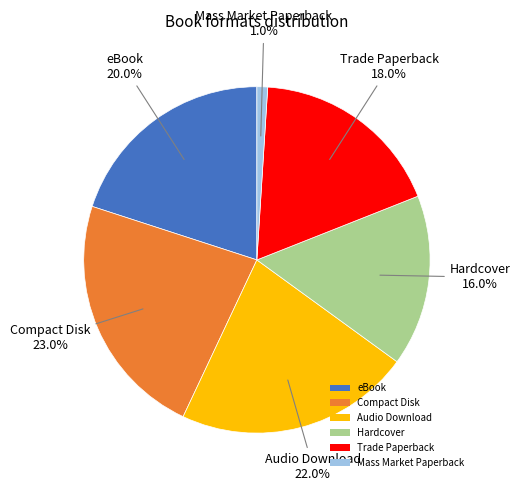

True or false: Hardcover accounts for 22% of the total.

False